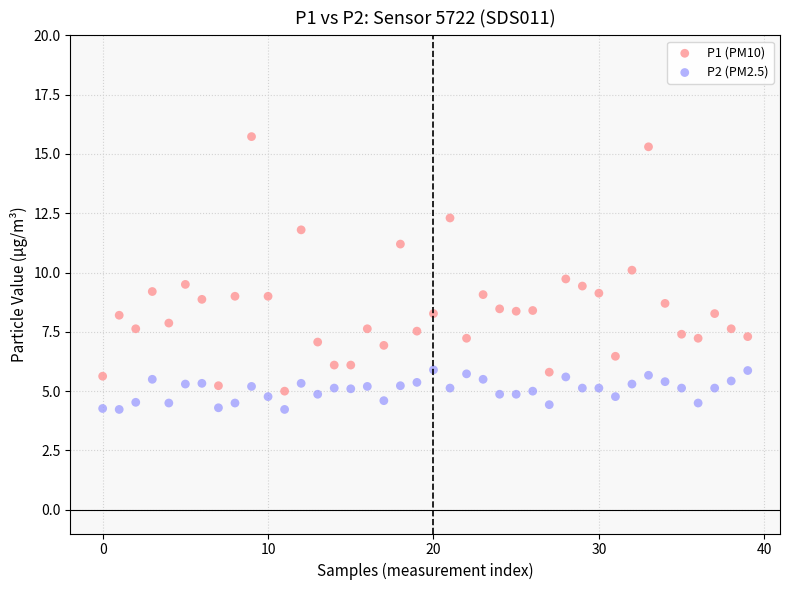

Which series contains the highest Y value?

P1 (PM10)